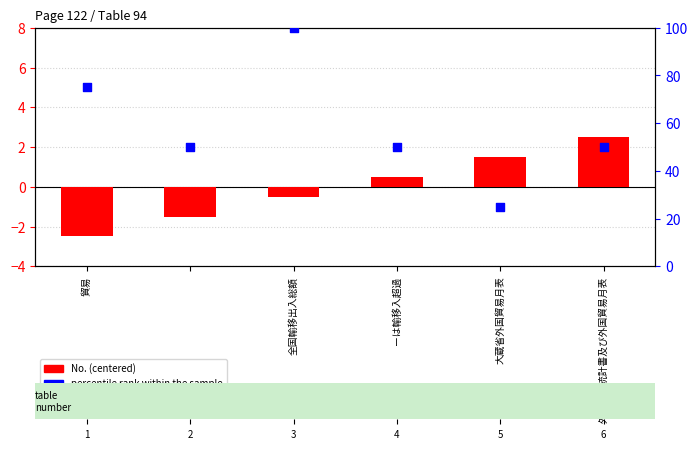

Which series reaches the maximum Y coordinate?

percentile rank within the sample